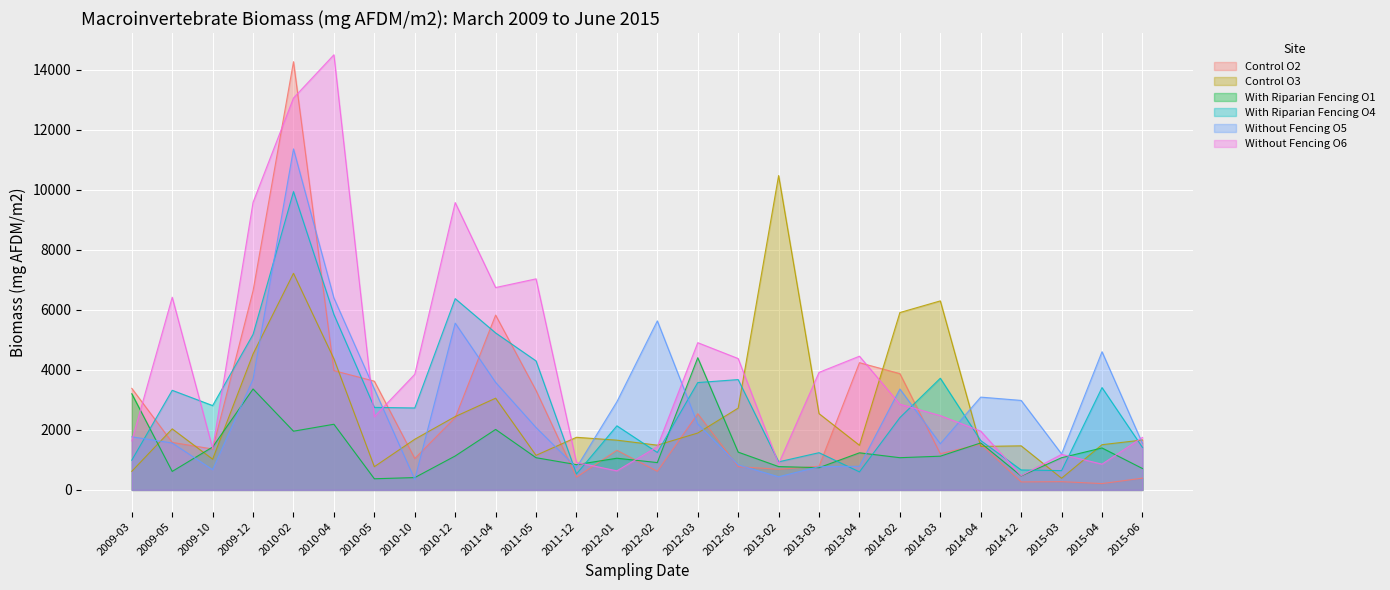

What is the label of the 6th point from the left?

2010-04